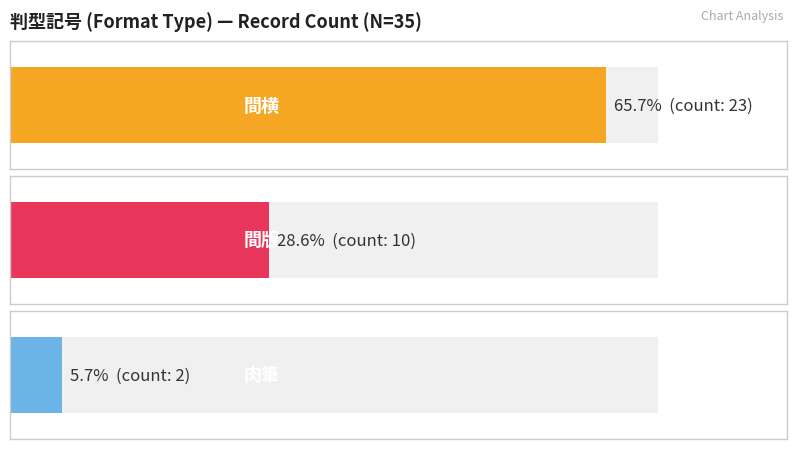

How many data points does each series have?

3